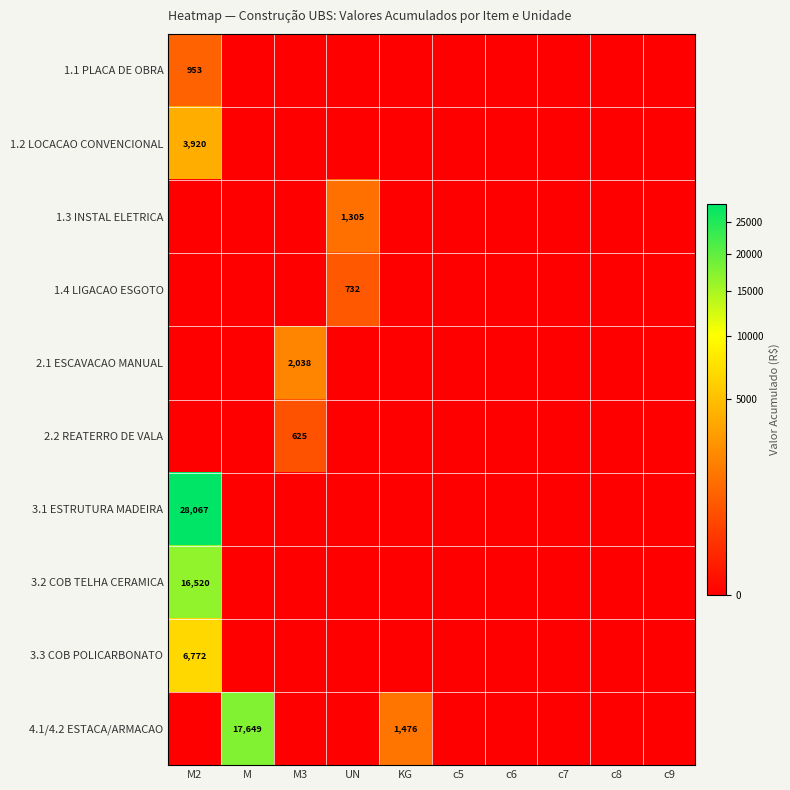

True or false: 2.2 REATERRO DE VALA has a value of 625 at M3.

True